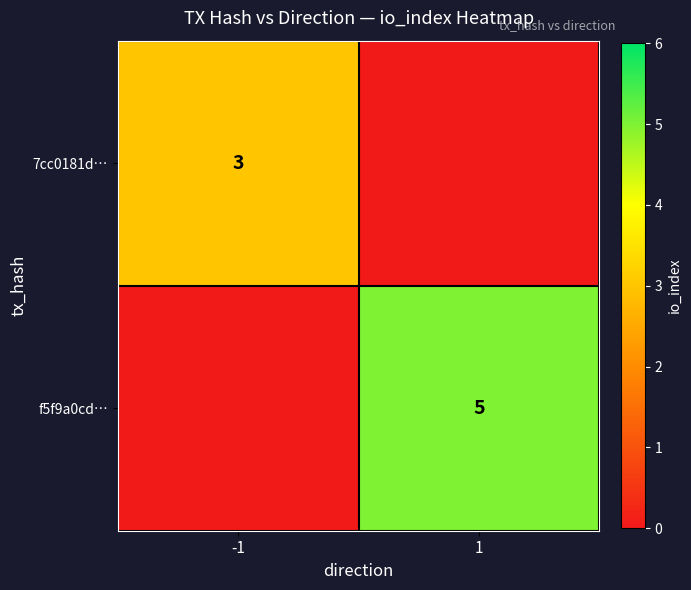

How many series are shown in this chart?

2